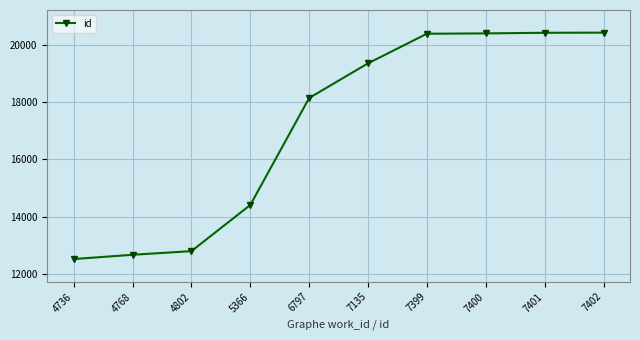

What is the difference between the maximum and minimum values?

7922